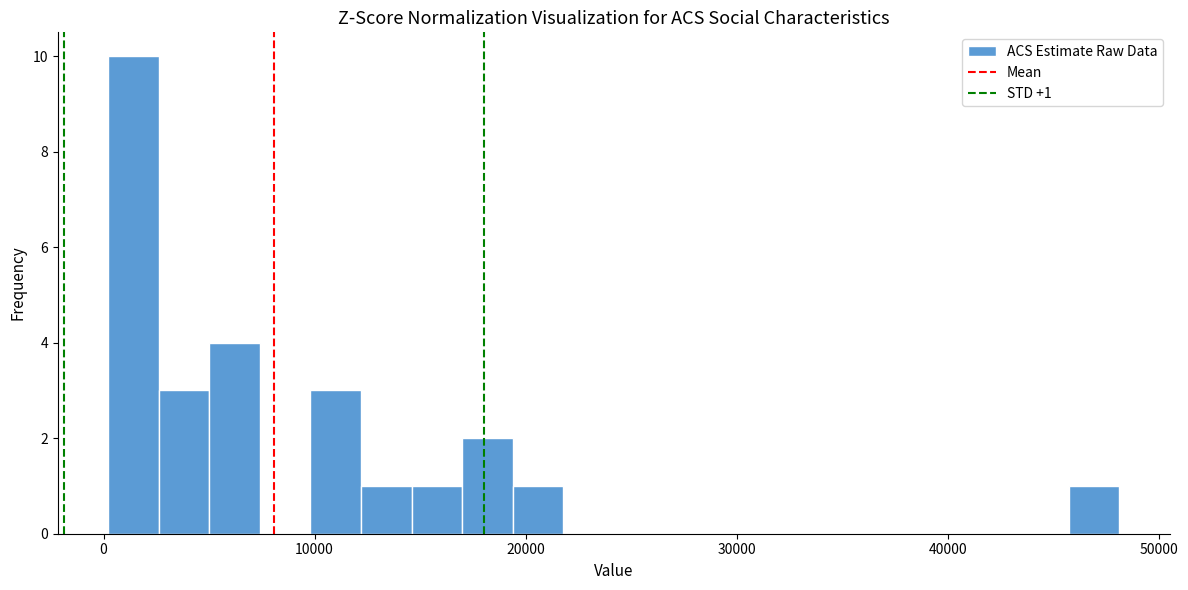

Read against the x-axis, roughly where is the centre of the tallest bar?

1000